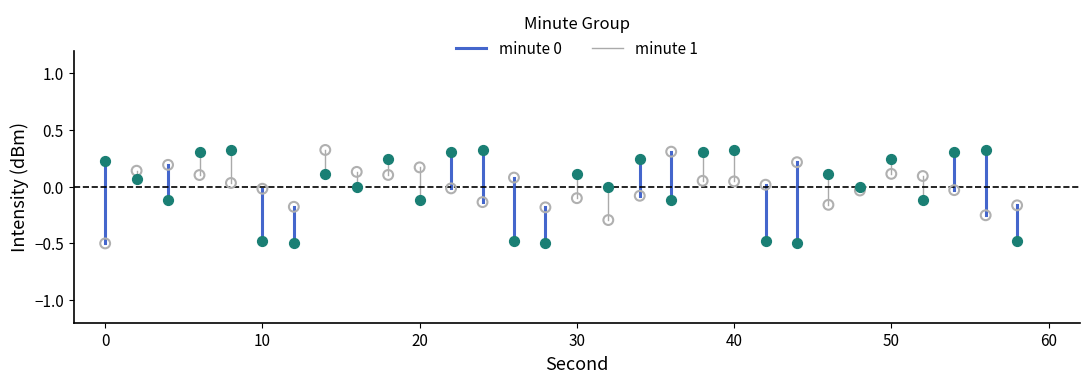

Across all data points, what is the range of Y values (max minus min)?

0.8